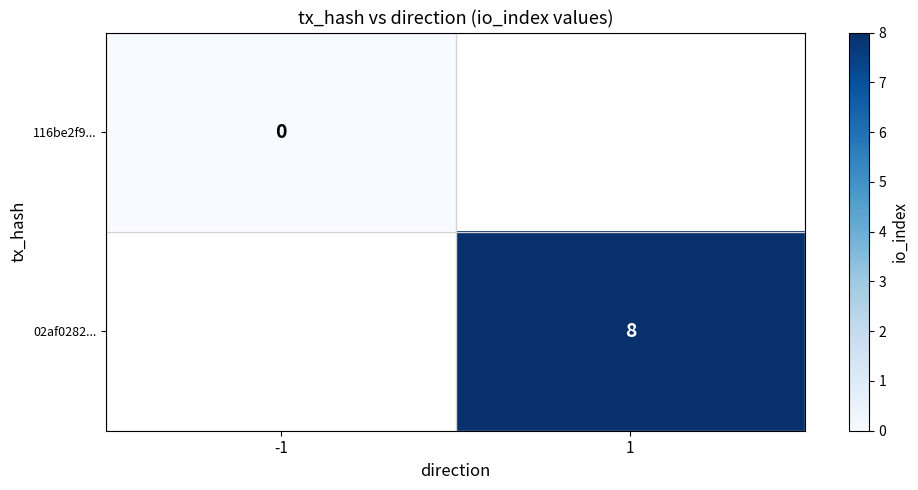

The value of 02af0282... at 1 is 8. True or false?

True